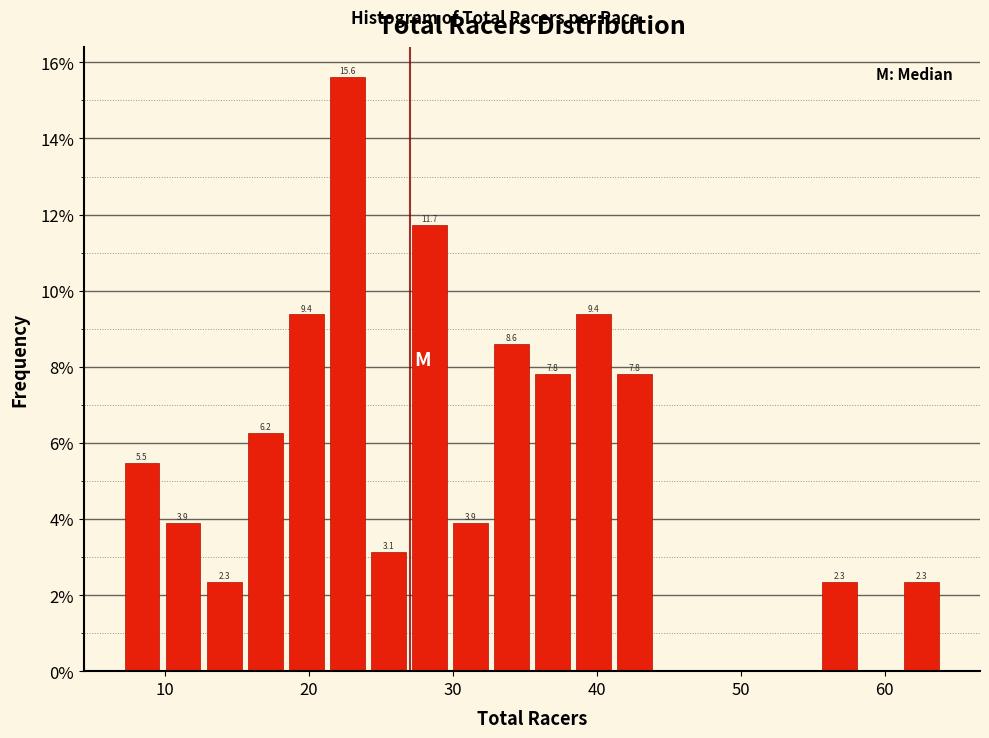

Read against the x-axis, roughly where is the centre of the tallest bar?

23